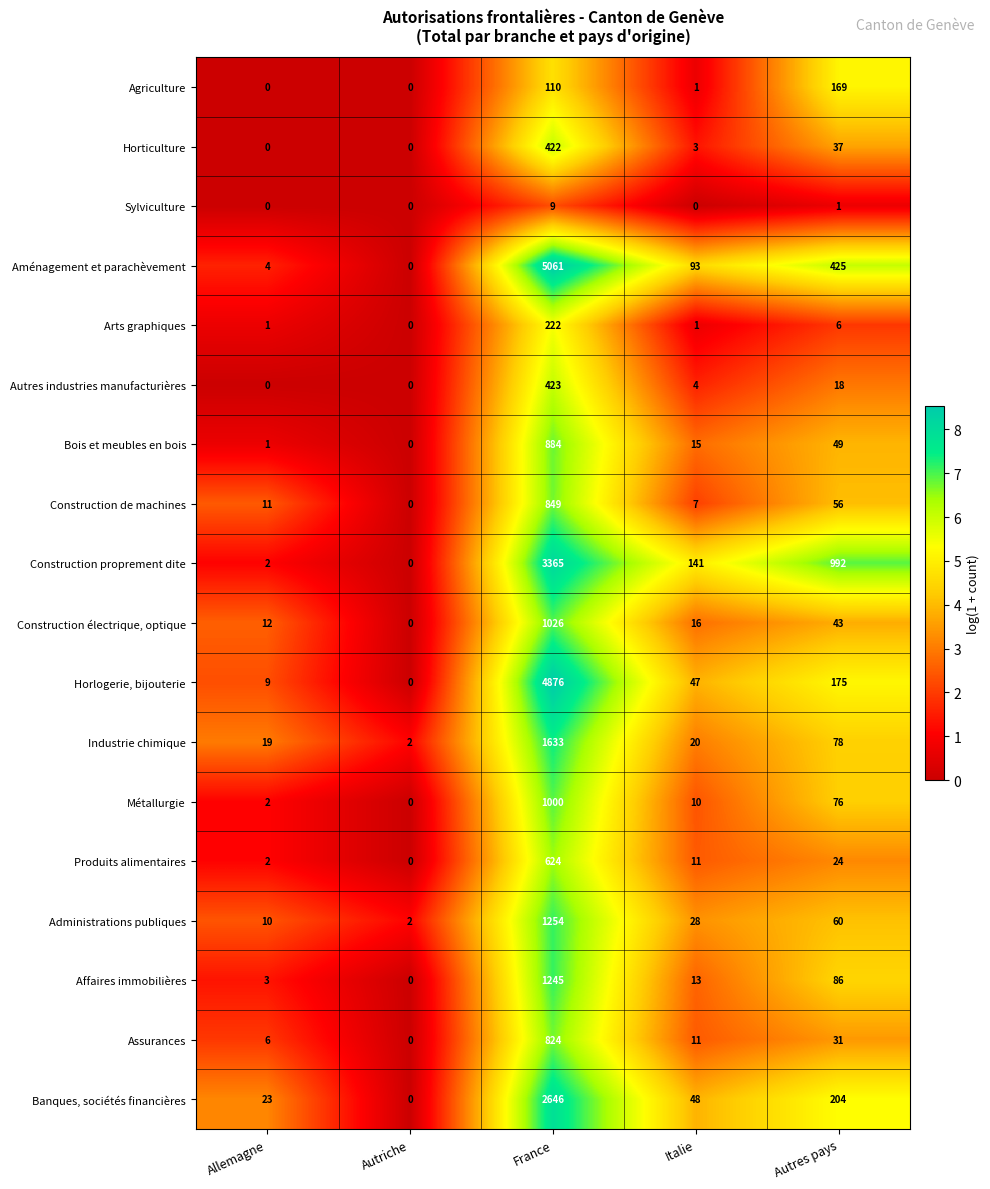

Between Allemagne and Italie, which series saw the biggest shift?

Construction proprement dite